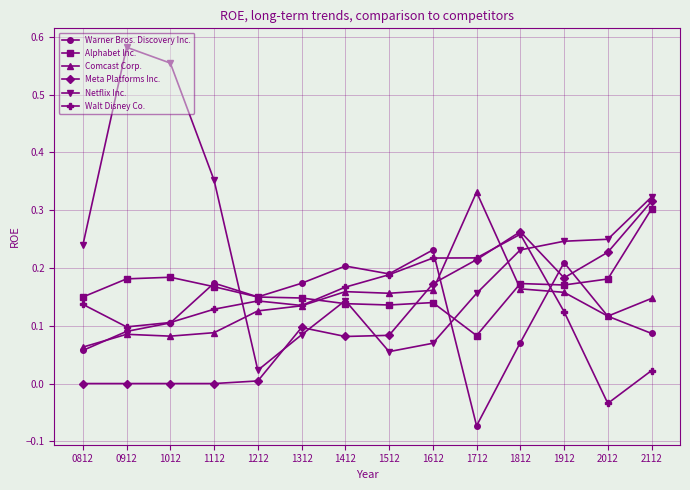

The value of Comcast Corp. at 2112 is 0.1. True or false?

True